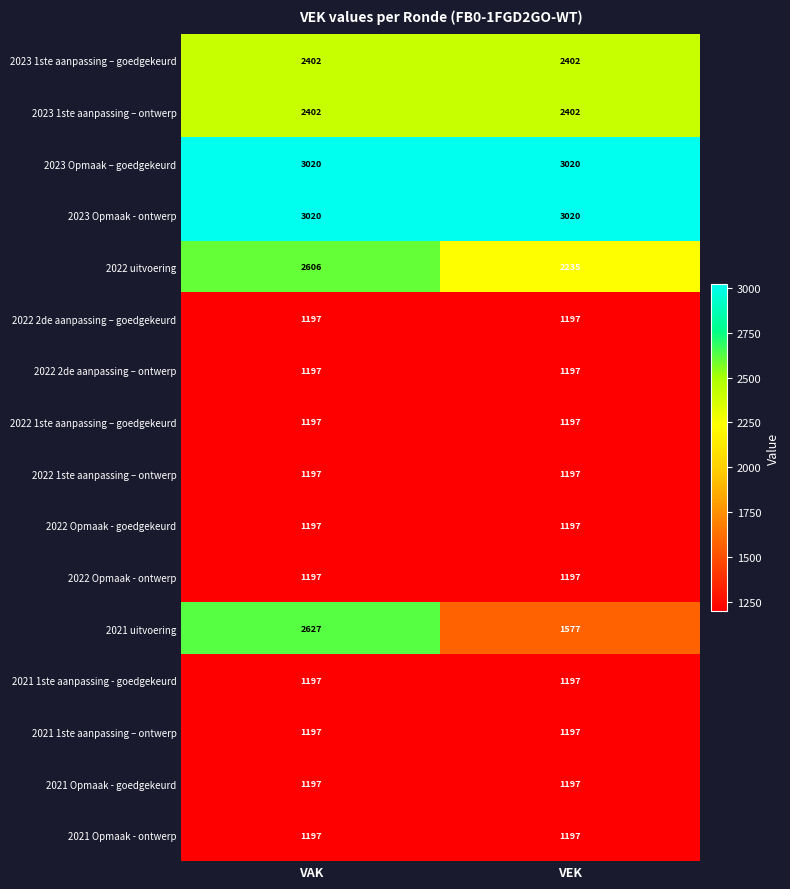

Is the value of 2022 uitvoering at VAK greater than the value of 2022 Opmaak - ontwerp at VEK?

Yes